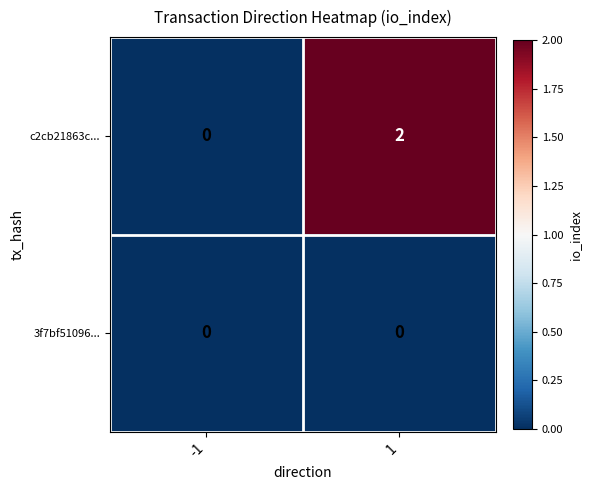

Which series has the largest total across all categories?

c2cb21863c...